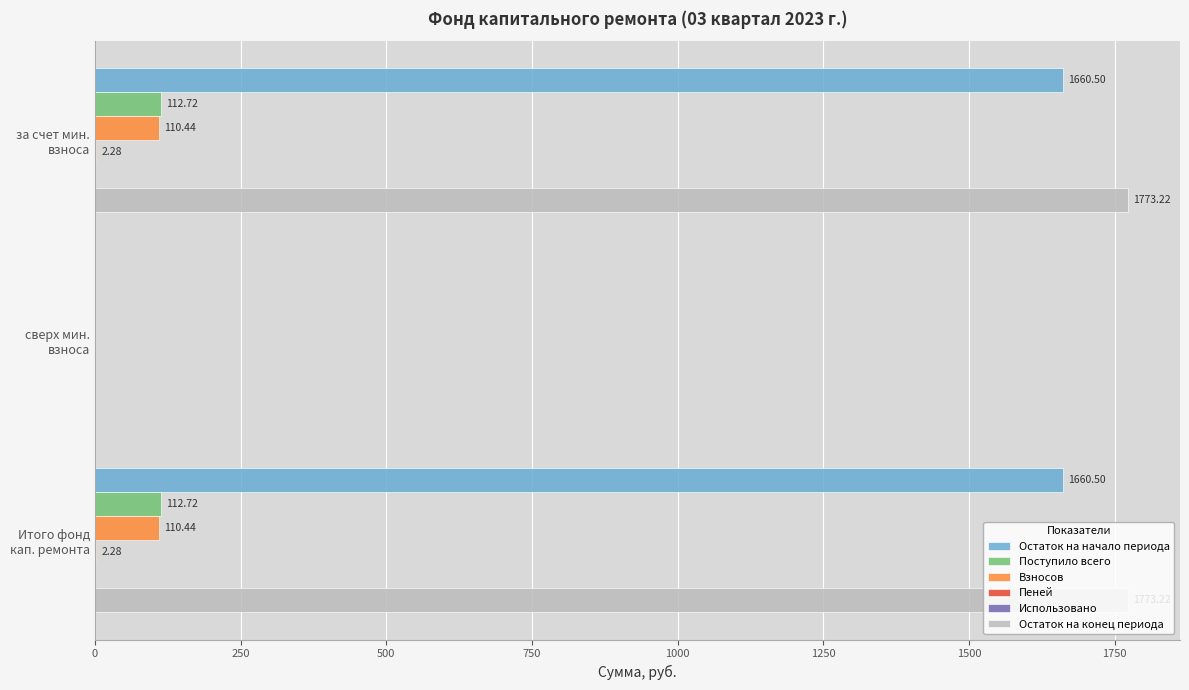

What is the sum of all Поступило всего values?

225.4